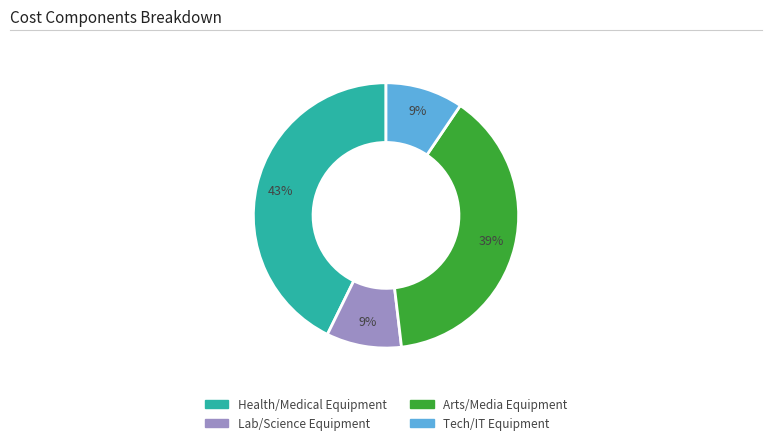

Is there any slice that represents more than half of the pie?

No